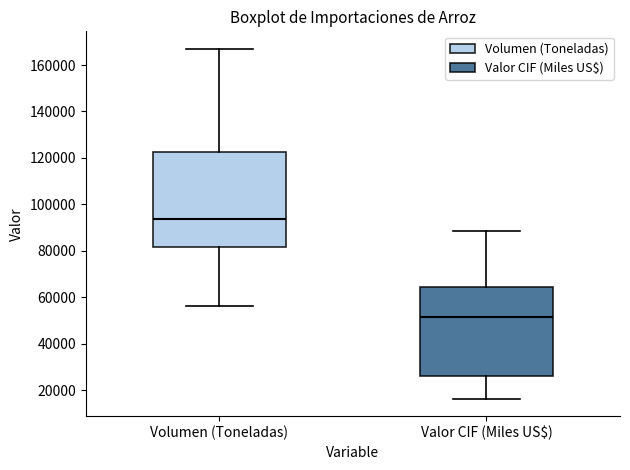

Reading left to right, transcribe this box plot: for each box, give where its median line is, the range the box spans, and where its two whiskers end, as read against the y-axis. The values are not printed on the chart, so give them approximately, as read against the axis.

Volumen (Toneladas): median 94000, box 82000 to 122000, whiskers 56000 to 166000
Valor CIF (Miles US$): median 52000, box 26000 to 64000, whiskers 16000 to 88000